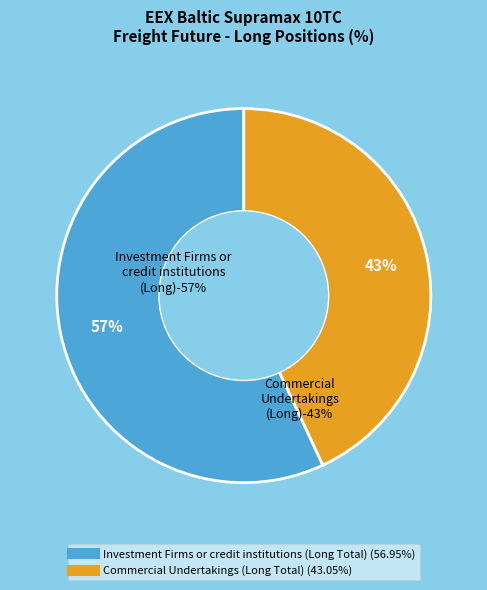

Is it true that Commercial Undertakings (Long Total) is 43% of the pie?

True